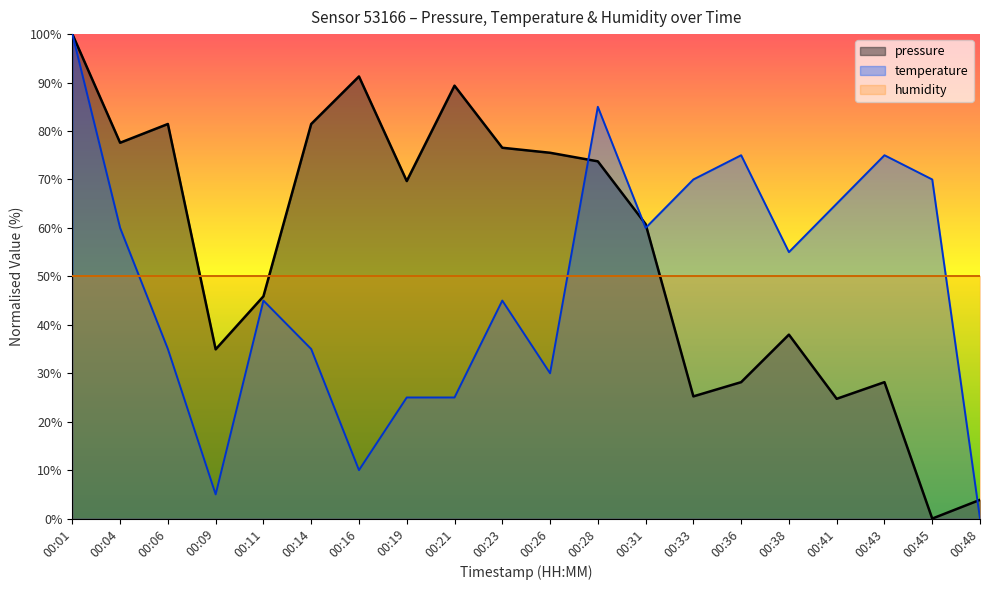

What is the value of the temperature point at the 1st from the left?

100.0